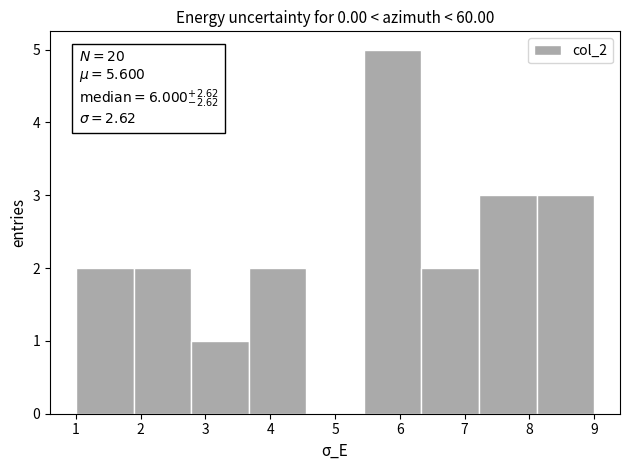

Which range on the x-axis has the tallest bar?

5.4 to 6.3